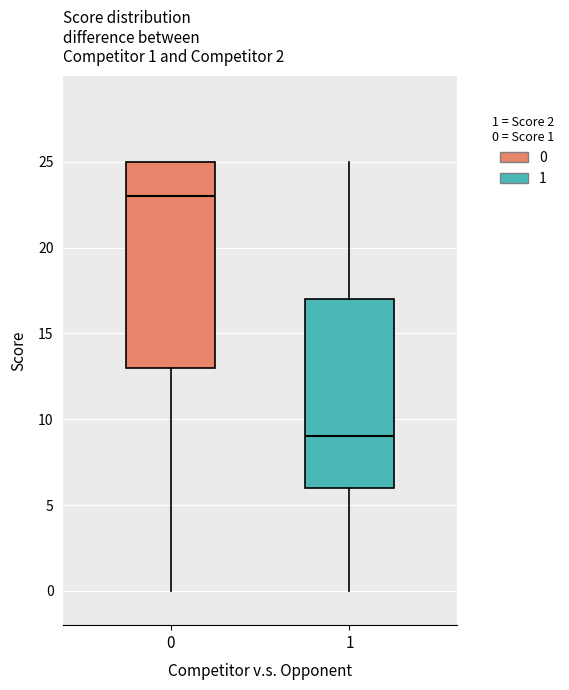

Which box has the lowest median line?

1